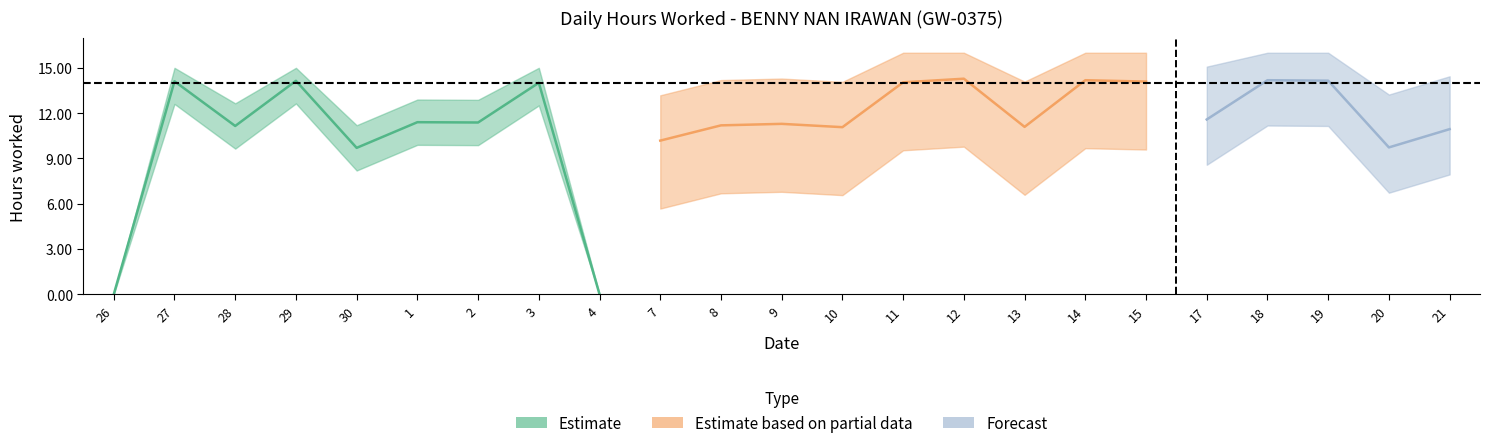

At which category does the chart reach its peak across all series?

12